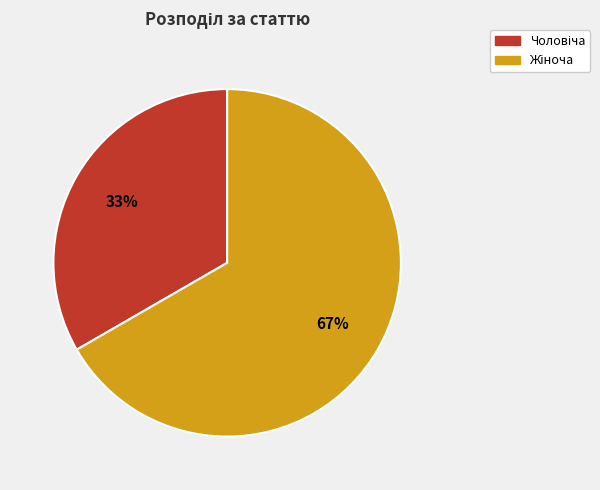

How many slices are in this pie chart?

2